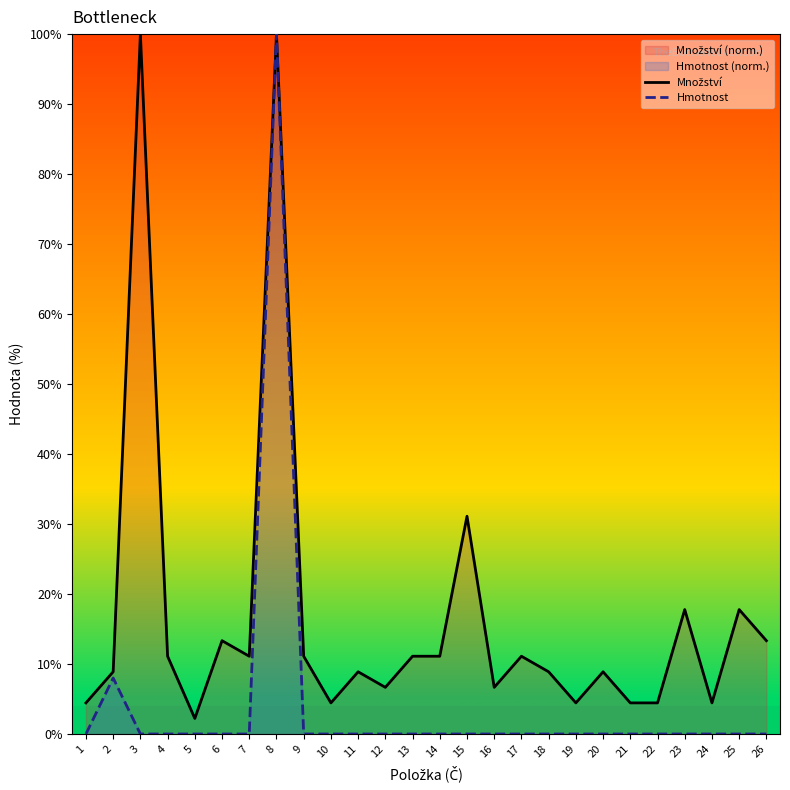

Rank the categories by Množství value from highest to lowest.

3, 8, 15, 23, 25, 6, 26, 4, 7, 9, 13, 14, 17, 2, 11, 18, 20, 12, 16, 1, 10, 19, 21, 22, 24, 5